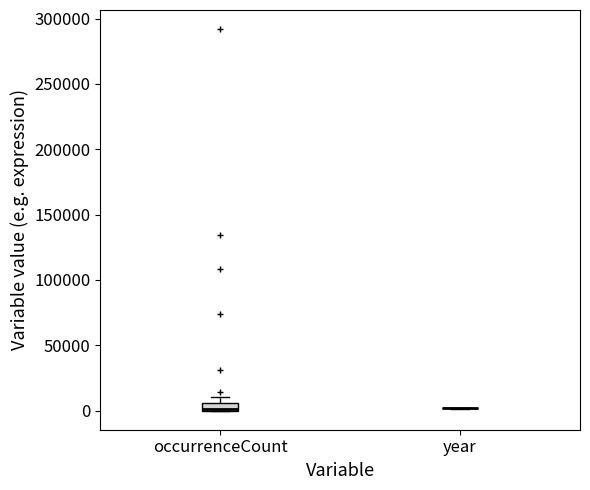

Which box is the tallest, from its lower edge to its upper edge?

occurrenceCount